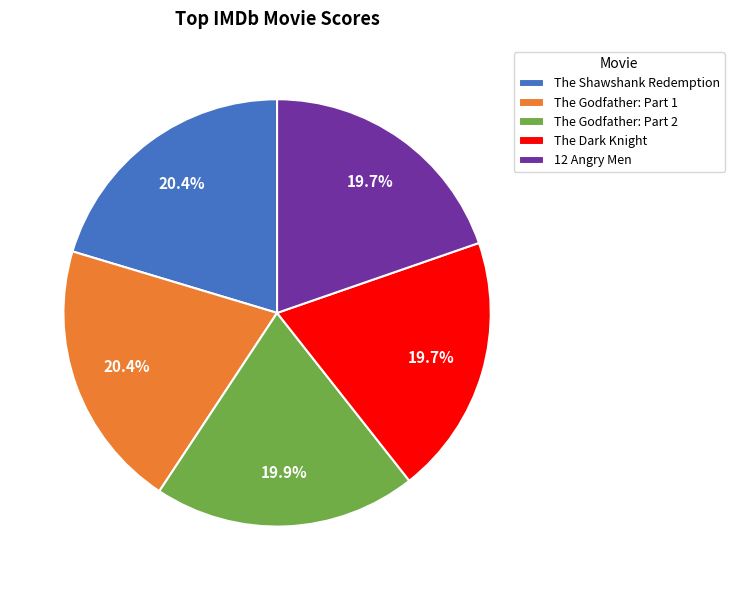

Is there any slice that represents more than half of the pie?

No